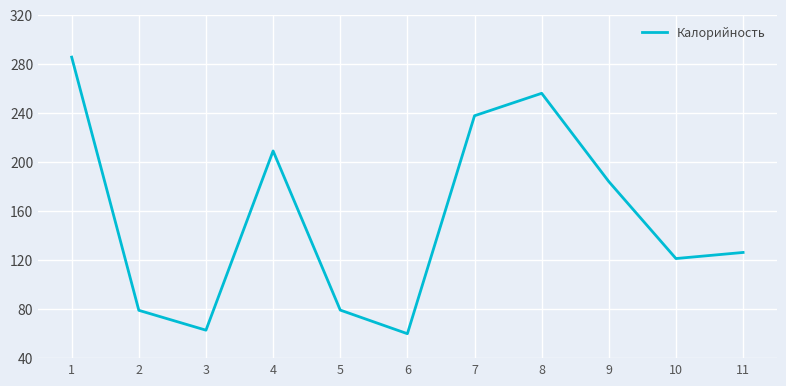

Read the value at 10.

121.2